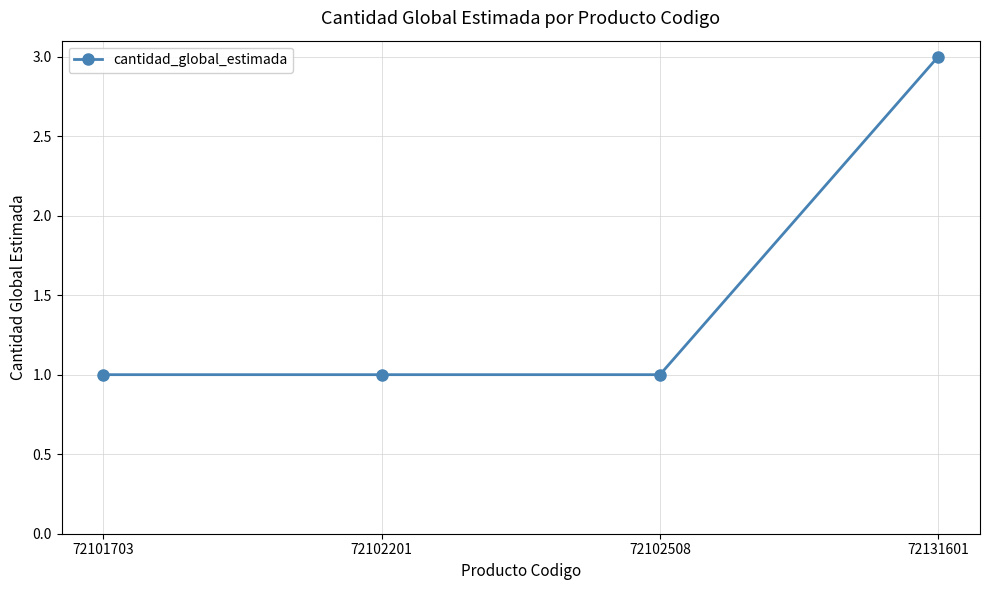

Between 72131601 and 72102201, which is larger?

72131601